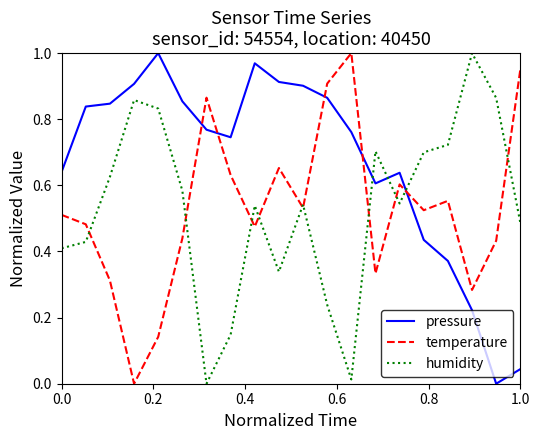

Which series has the largest total across all categories?

pressure